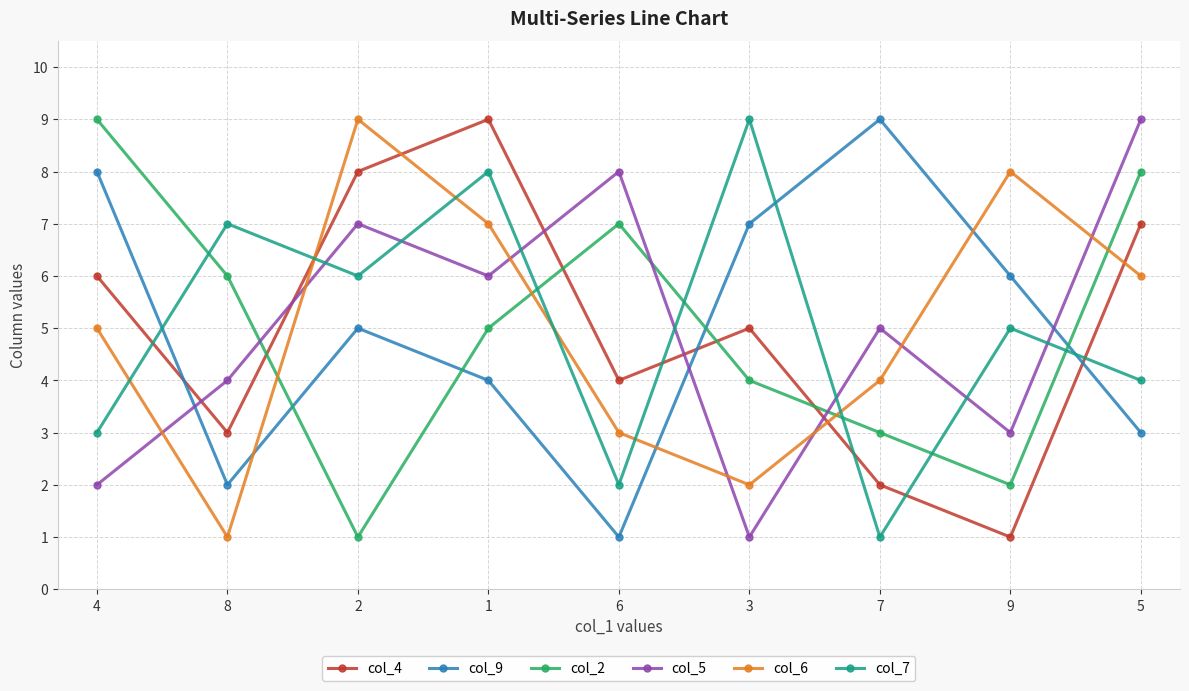

Between 4 and 7, which series saw the biggest shift?

col_2